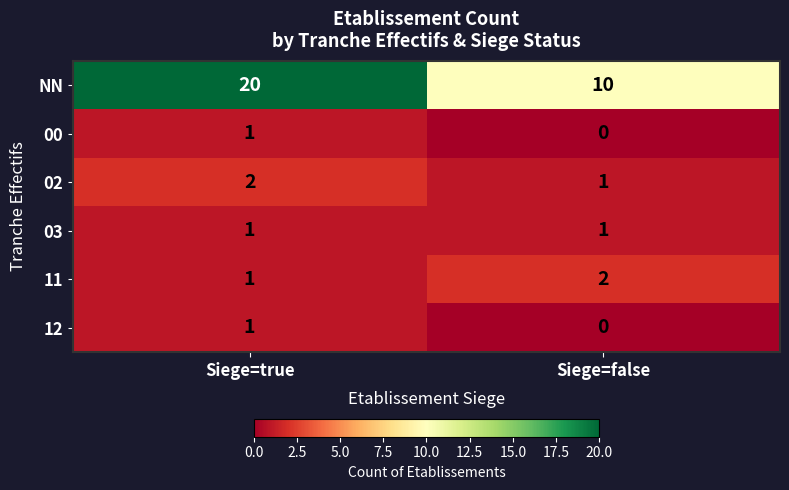

At which category is the sum across all series the highest?

Siege=true